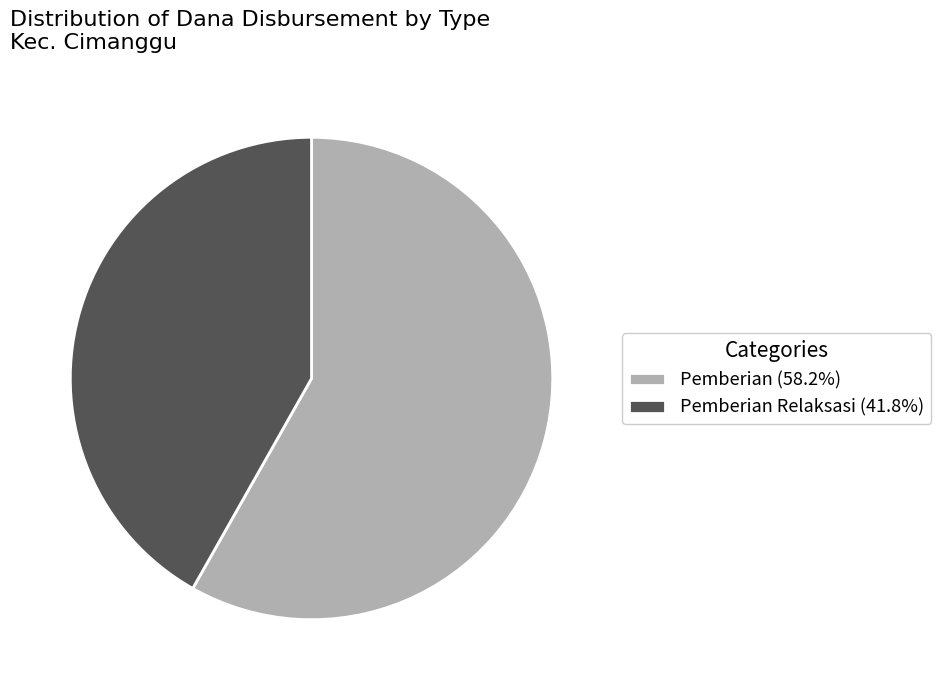

Does Pemberian Relaksasi (41.8%) represent more than half of the total?

No